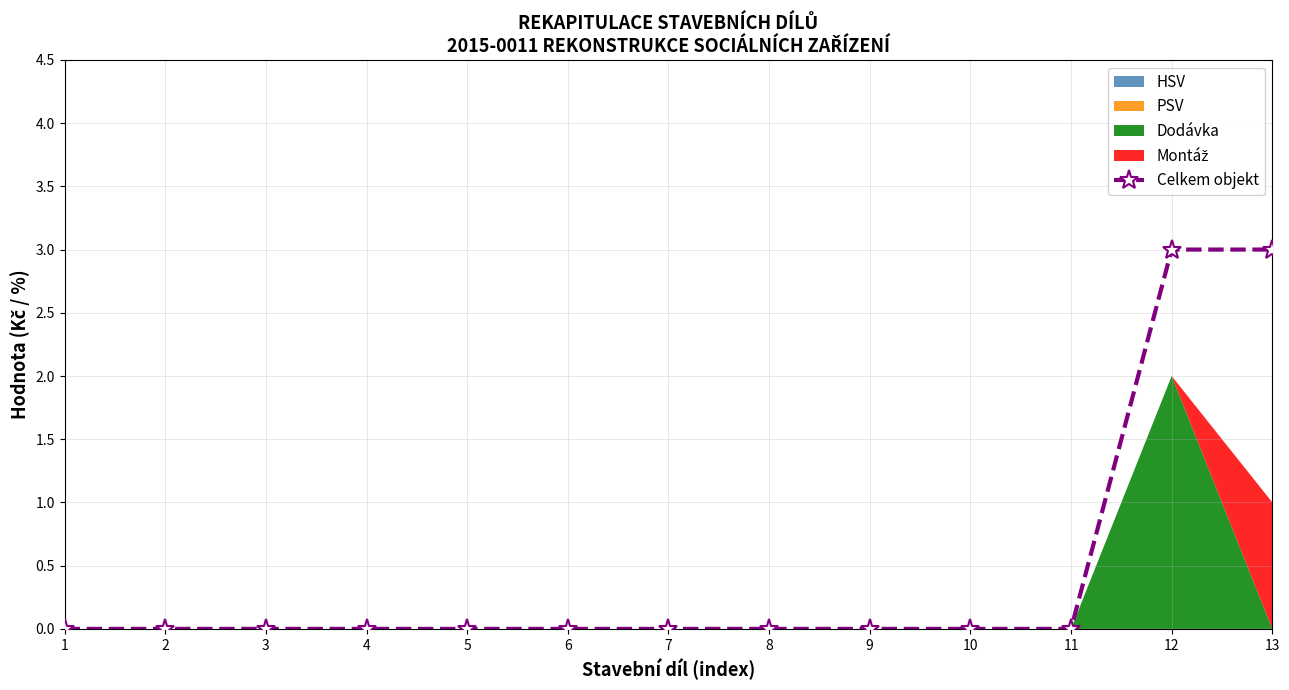

How many categories are shown in the chart?

13